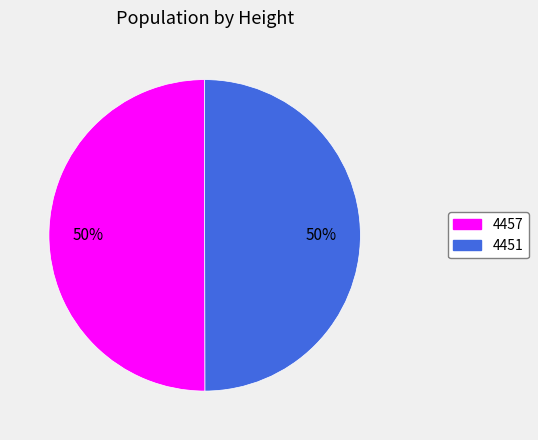

Combined, do 4451 and 4457 account for over 50%?

Yes